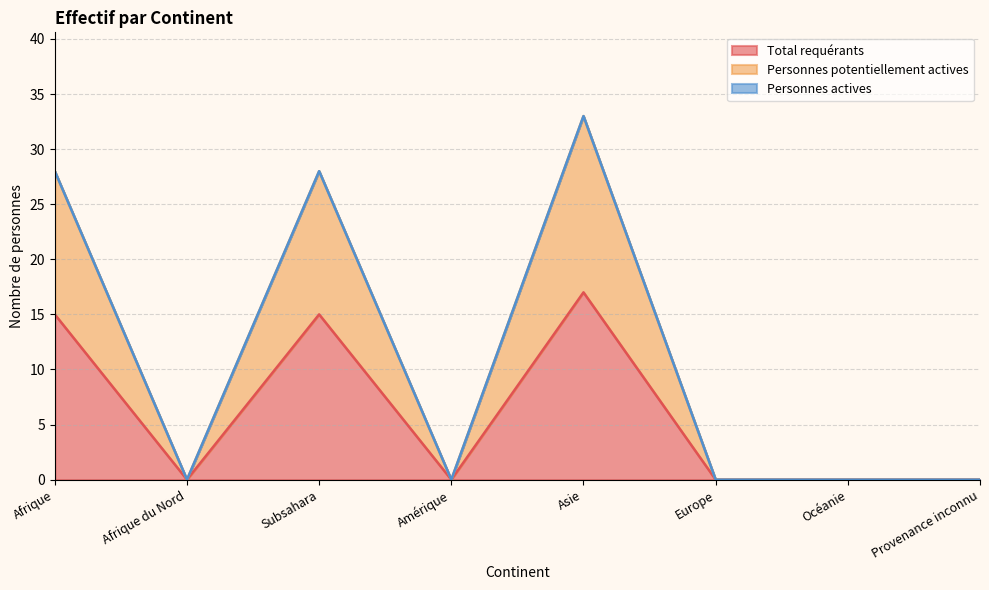

Is it true that Personnes potentiellement actives equals 0 at Afrique du Nord?

True